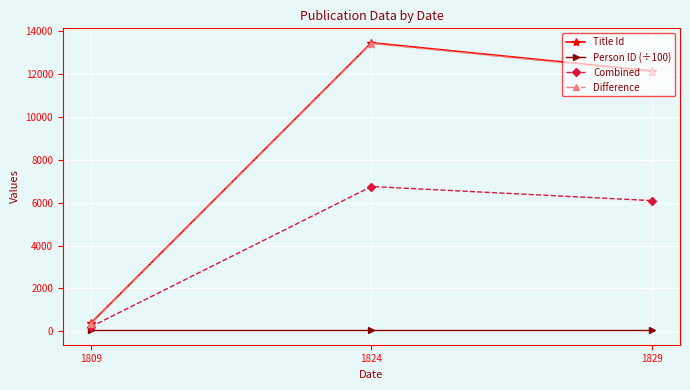

What are all the series names shown in the legend?

Title Id, Person ID (÷100), Combined, Difference